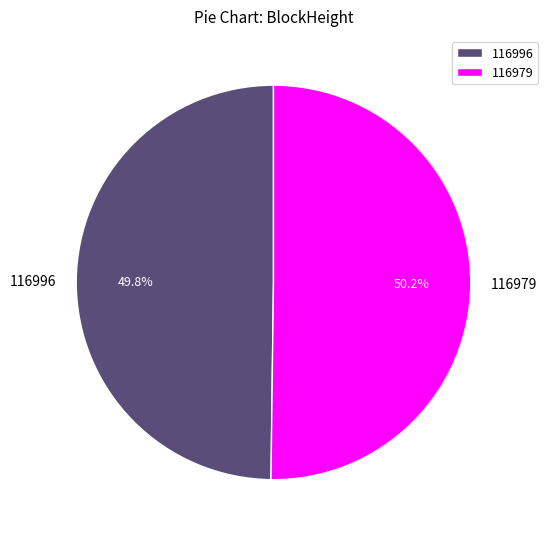

What percentage do 116979 and 116996 together represent?

100.0%